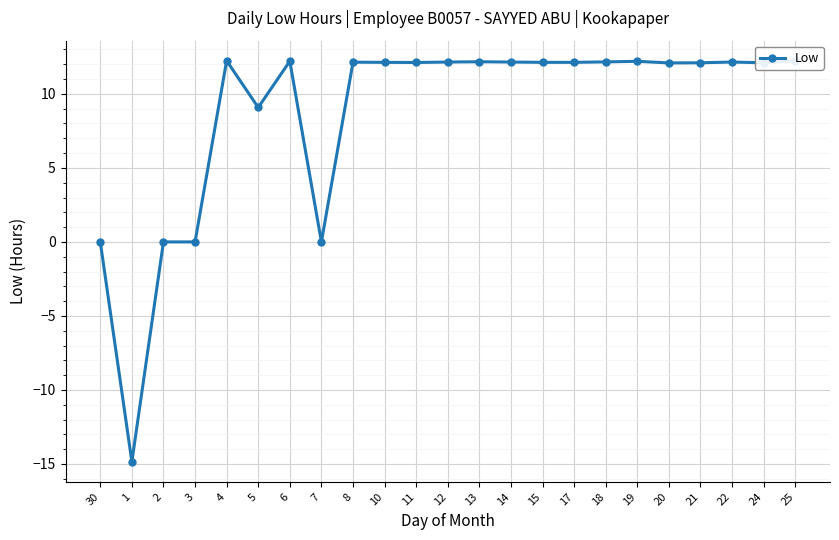

What is the maximum value shown in the chart?

12.2